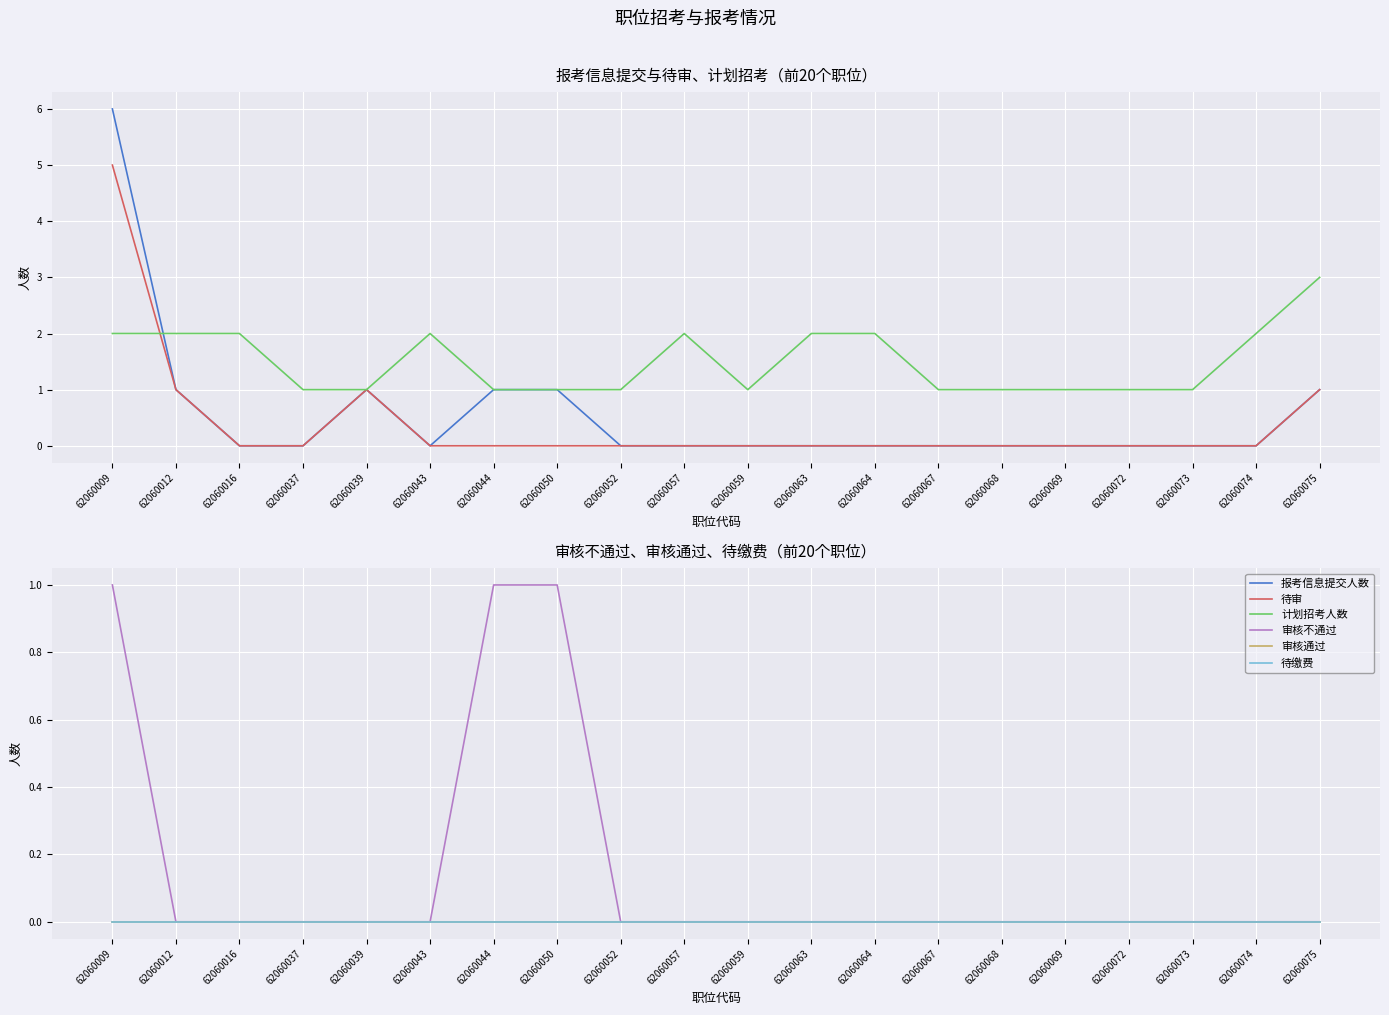

How many values in 审核不通过 are above zero?

3